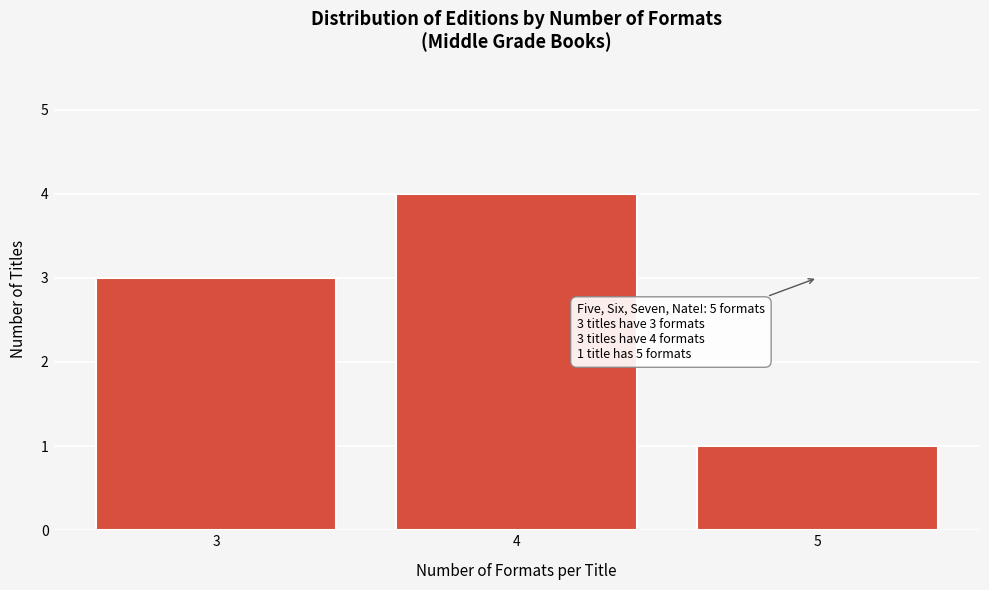

Reading left to right, list all the values displayed in this chart.

3	4	1